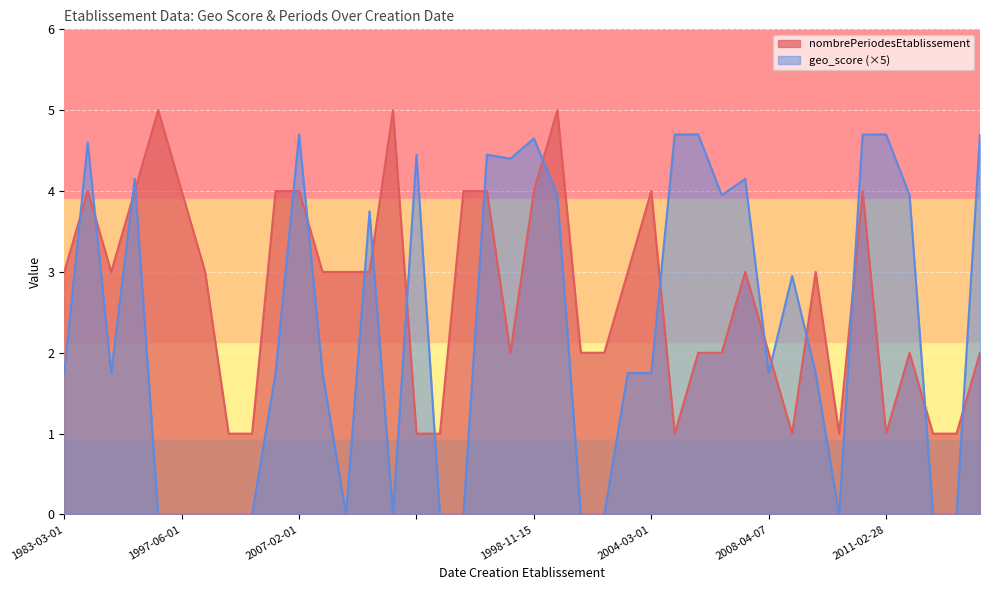

True or false: nombrePeriodesEtablissement has a value of 2.2 at 1988-09-23.

False